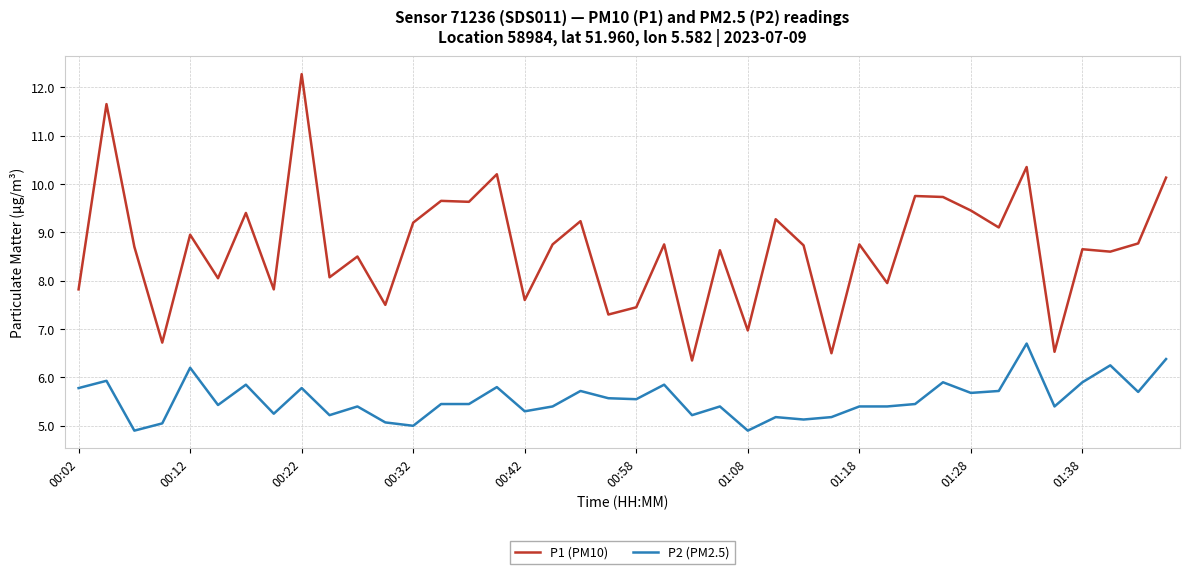

Which series has the largest total across all categories?

P1 (PM10)